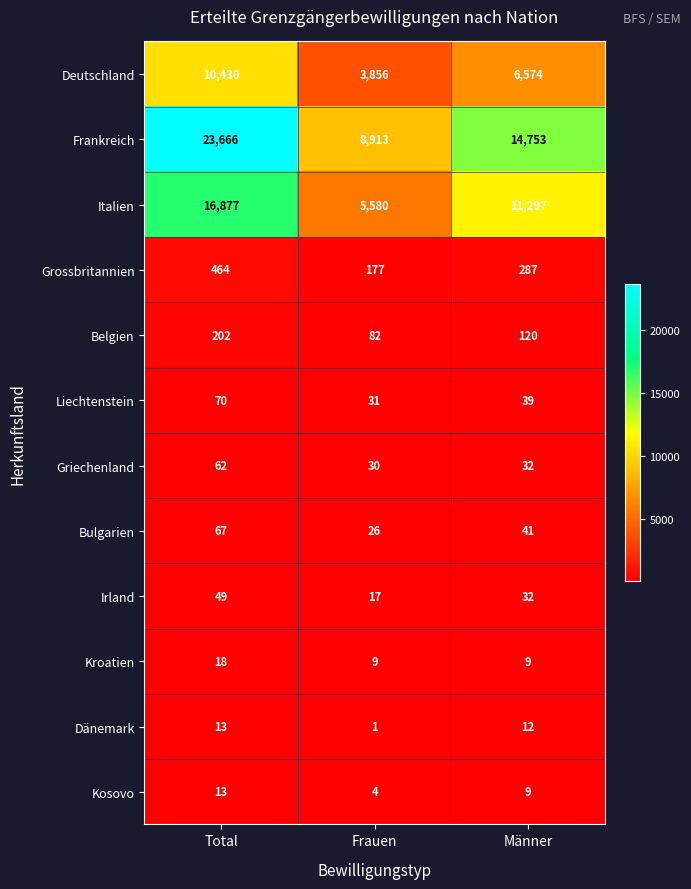

Is it true that Griechenland equals 30 at Frauen?

True